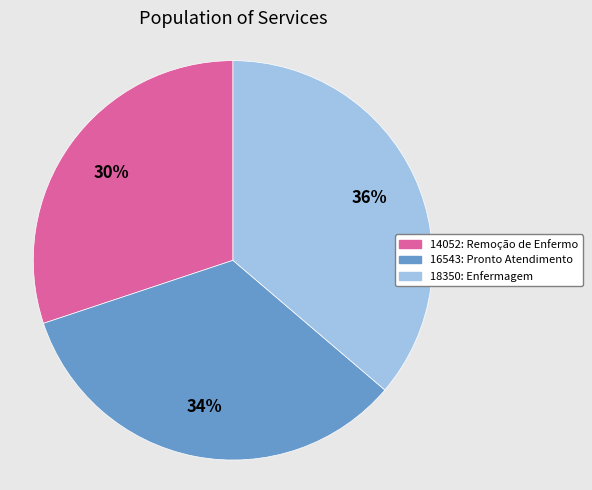

To the nearest percent, what is the average slice percentage?

33%